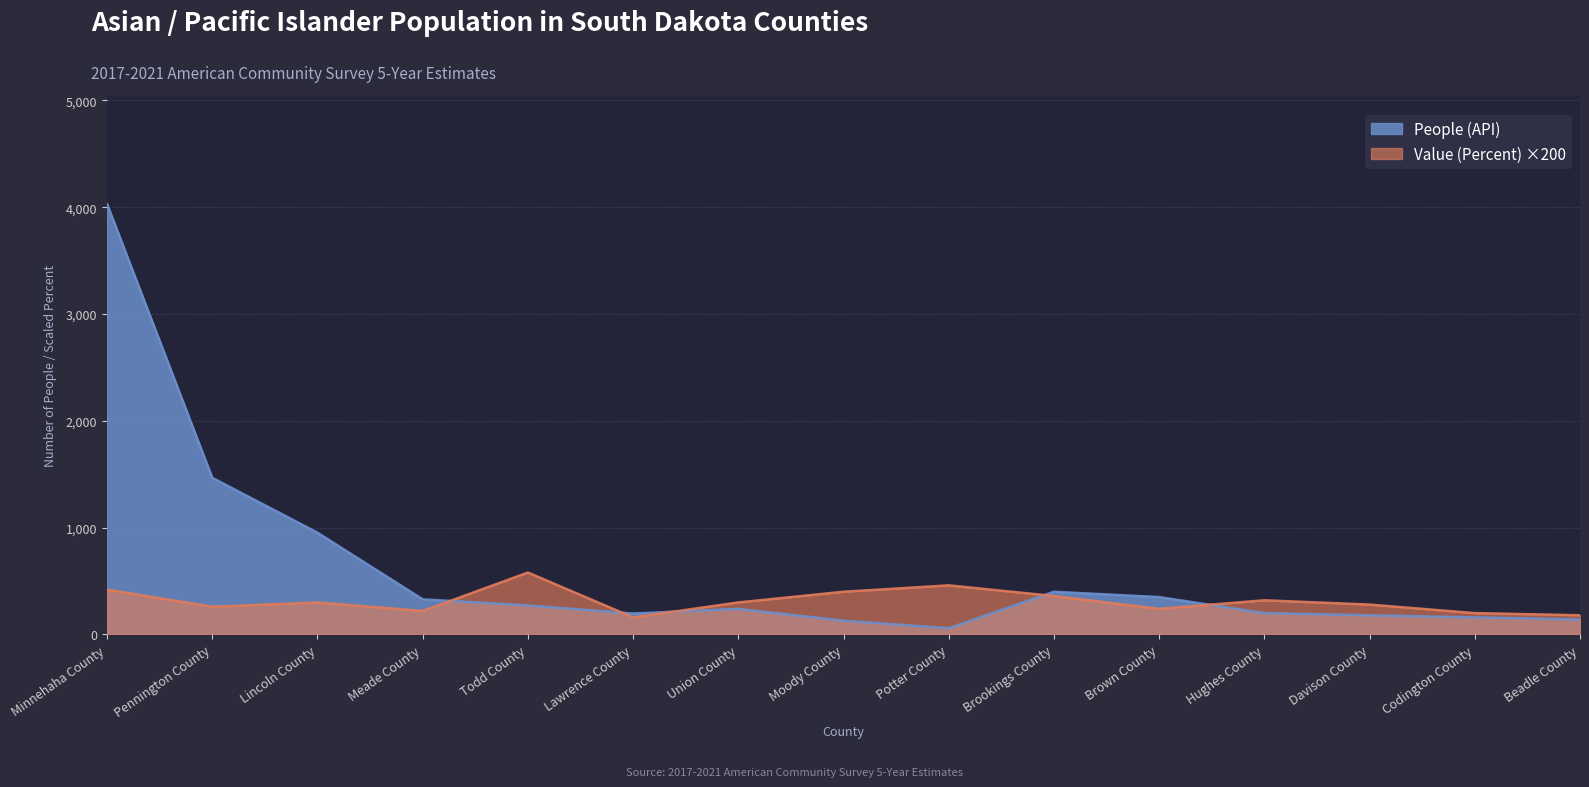

At how many categories does at least one series exceed 3143?

1